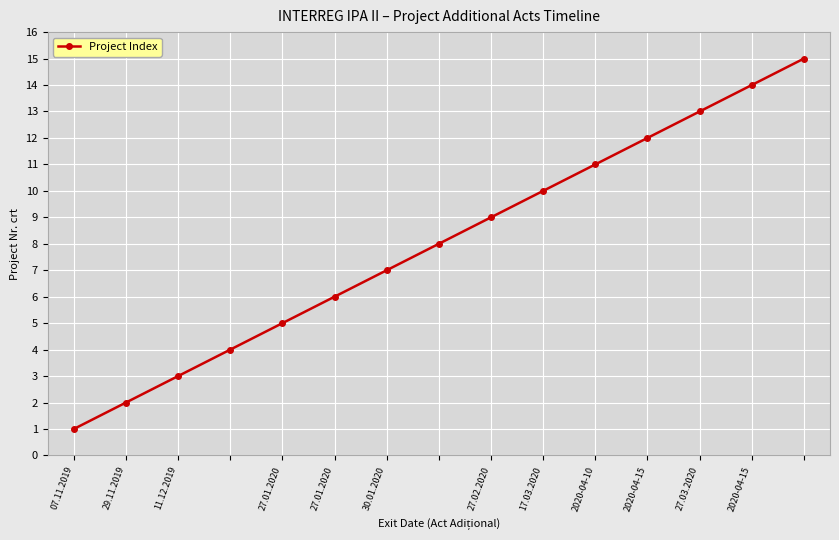

What is the maximum value shown in the chart?

15